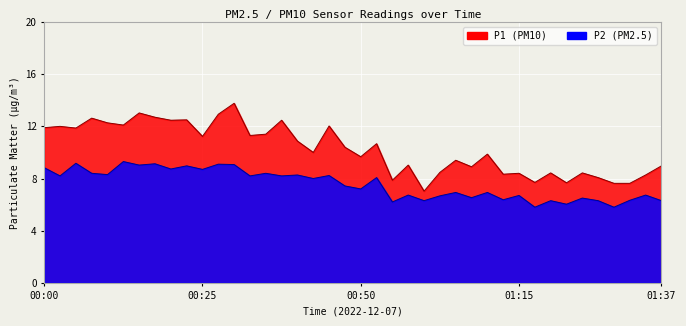

At which category does P2 reach its first local valley?

00:03